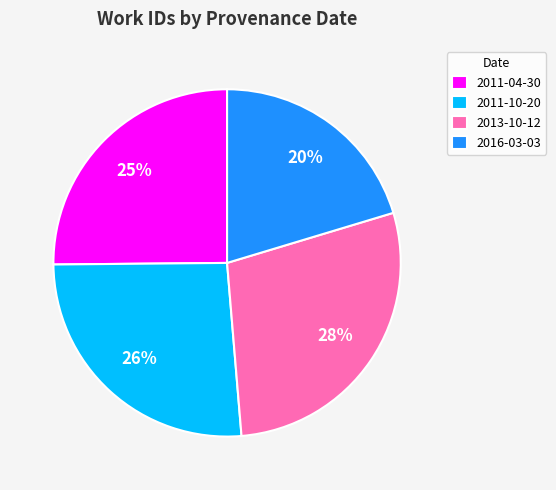

Which category has the smallest portion of the pie?

2016-03-03